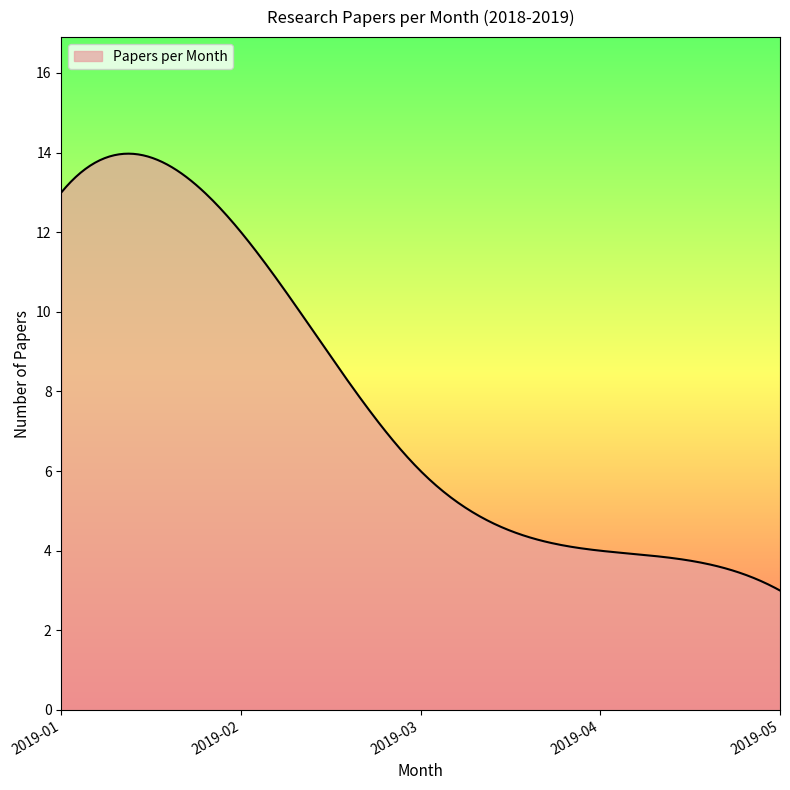

What is the greatest value displayed?

14.0